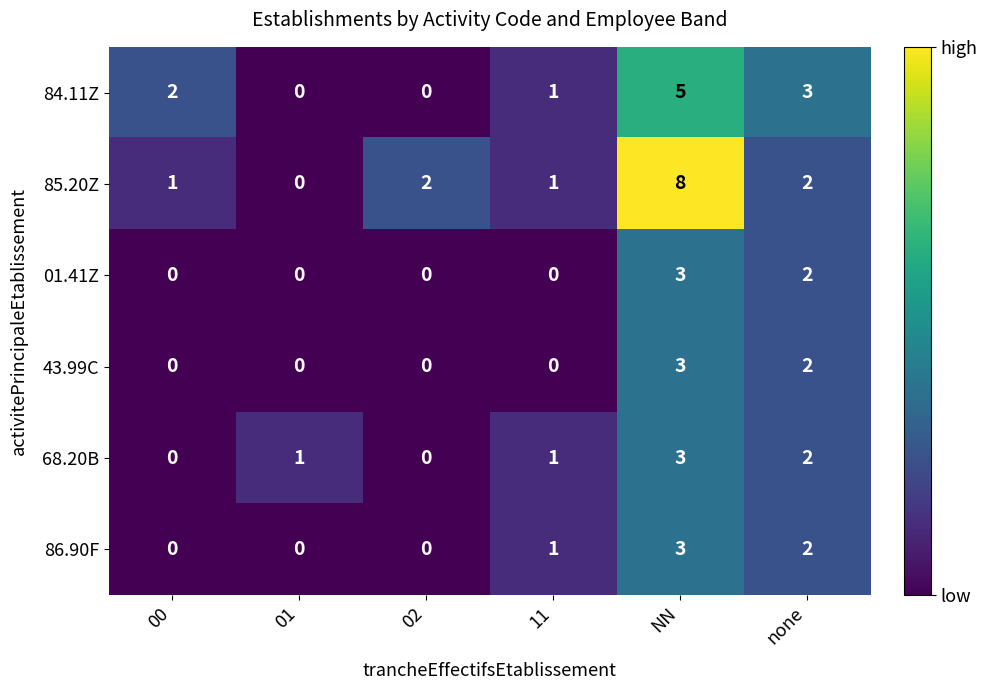

What is the total value across all series at 02?

2